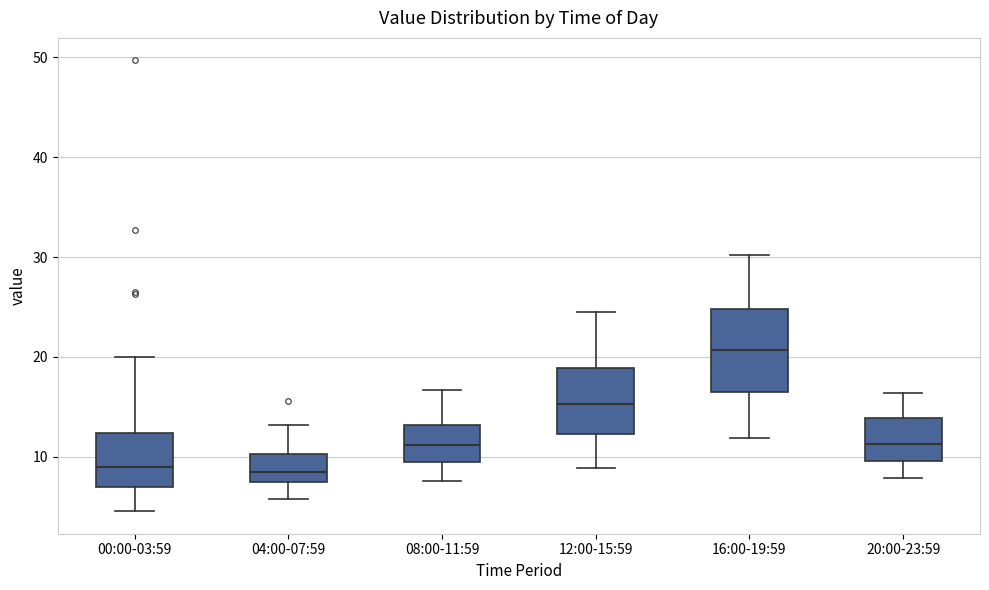

Reading left to right, transcribe this box plot: for each box, give where its median line is, the range the box spans, and where its two whiskers end, as read against the y-axis. The values are not printed on the chart, so give them approximately, as read against the axis.

00:00-03:59: median 9, box 7 to 12, whiskers 5 to 20
04:00-07:59: median 8, box 7 to 10, whiskers 6 to 13
08:00-11:59: median 11, box 9 to 13, whiskers 8 to 17
12:00-15:59: median 15, box 12 to 19, whiskers 9 to 25
16:00-19:59: median 21, box 16 to 25, whiskers 12 to 30
20:00-23:59: median 11, box 10 to 14, whiskers 8 to 16